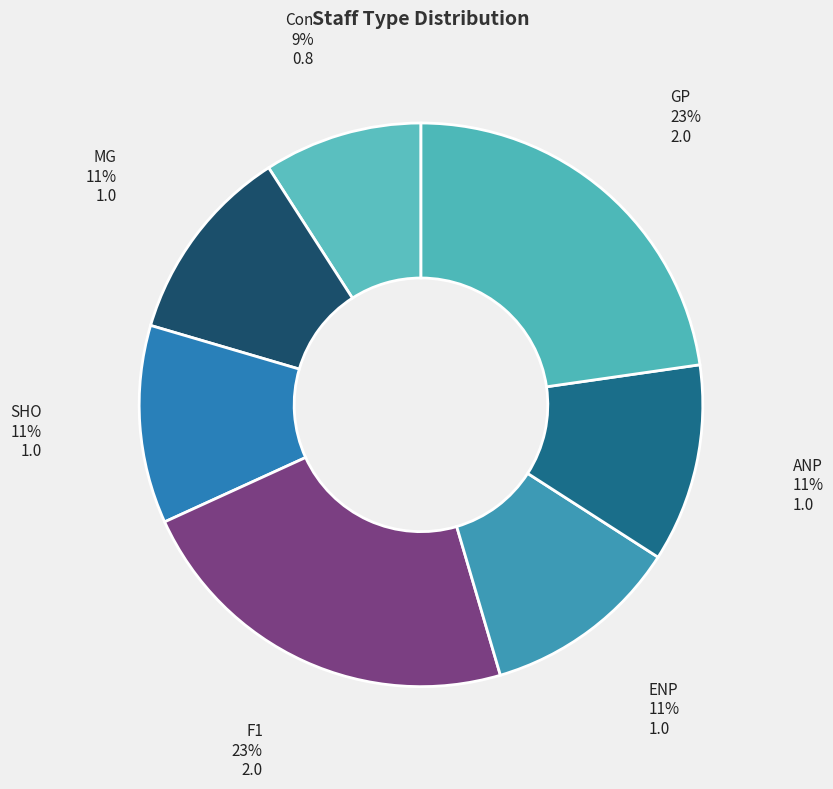

Which category has the smallest portion of the pie?

Con